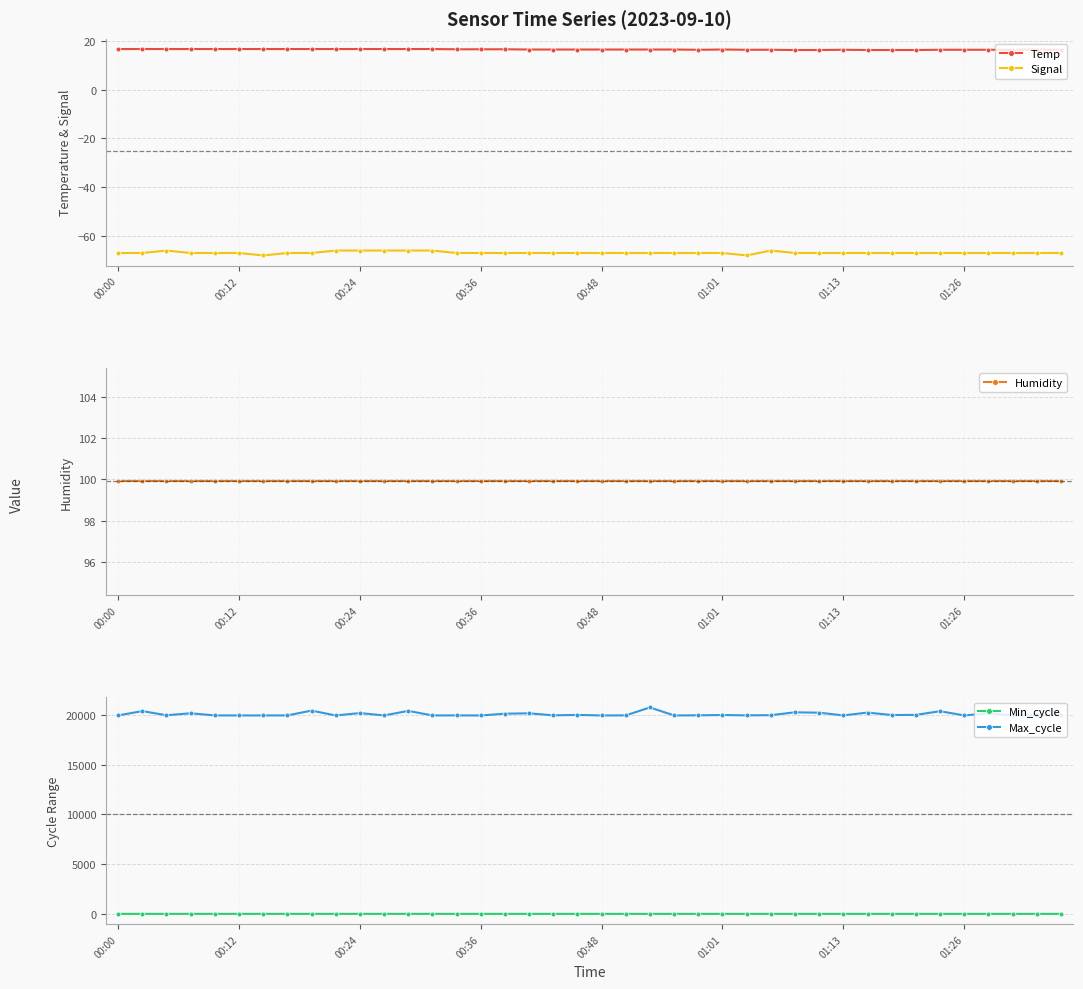

True or false: Signal has a value of -105.4 at 00:00.

False